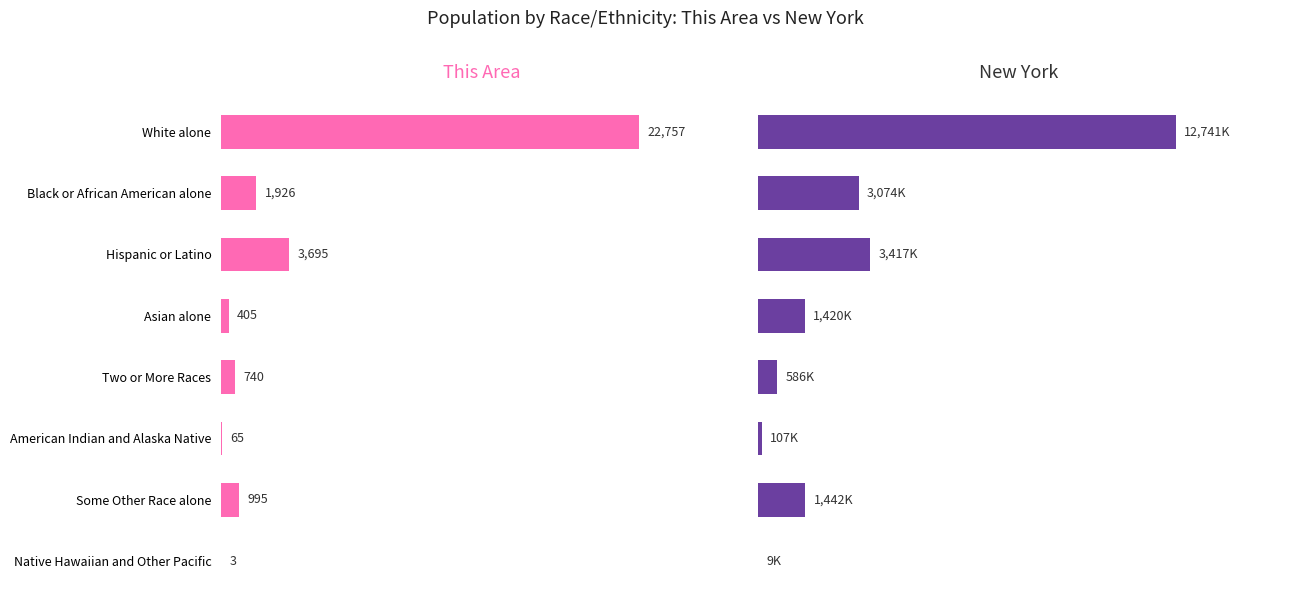

How many data points in New York are above 1441?

4